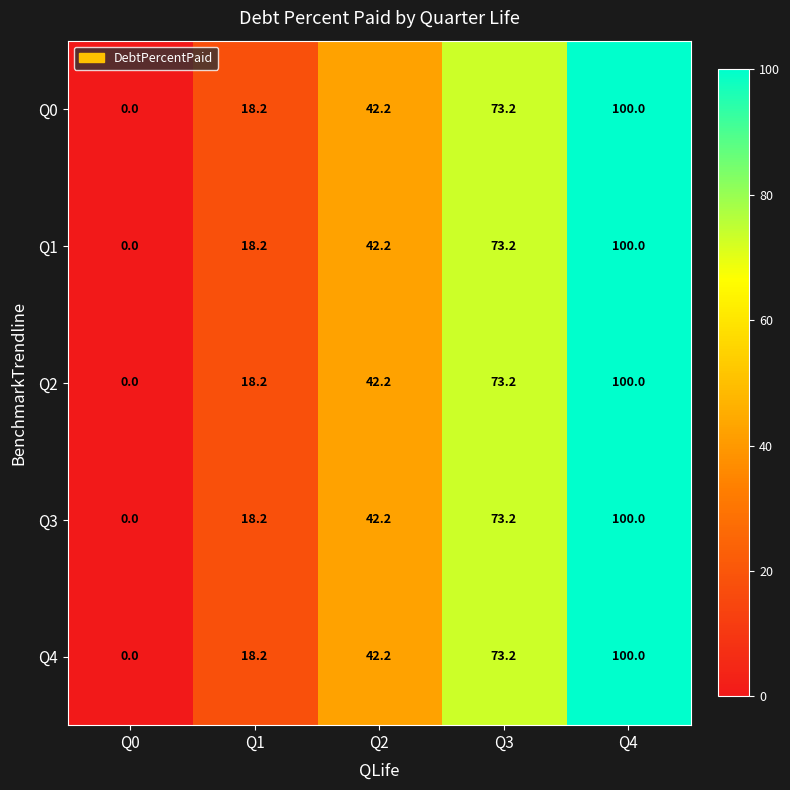

Which category has the highest value across all series?

Q4